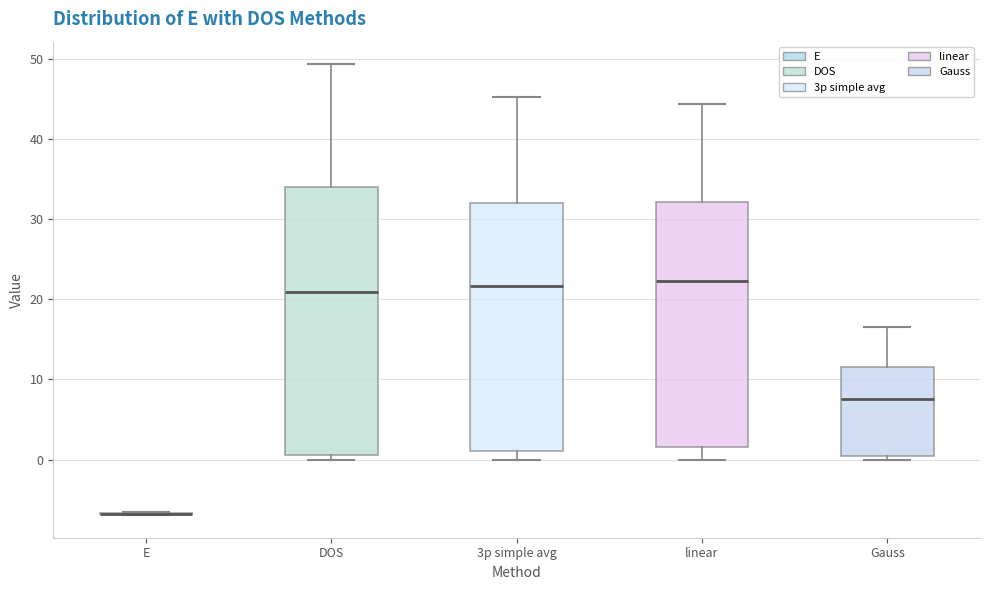

Reading left to right, read every box against the y-axis: the position of its median line, the range the box covers, and the ends of its whiskers. The values are not printed on the chart, so give them approximately, as read against the axis.

E: box collapsed to a line at -7, whiskers -7 to -7
DOS: median 21, box 1 to 34, whiskers 0 to 49
3p simple avg: median 22, box 1 to 32, whiskers 0 to 45
linear: median 22, box 2 to 32, whiskers 0 to 44
Gauss: median 8, box 0 to 12, whiskers 0 (just below the box's lower edge) to 16